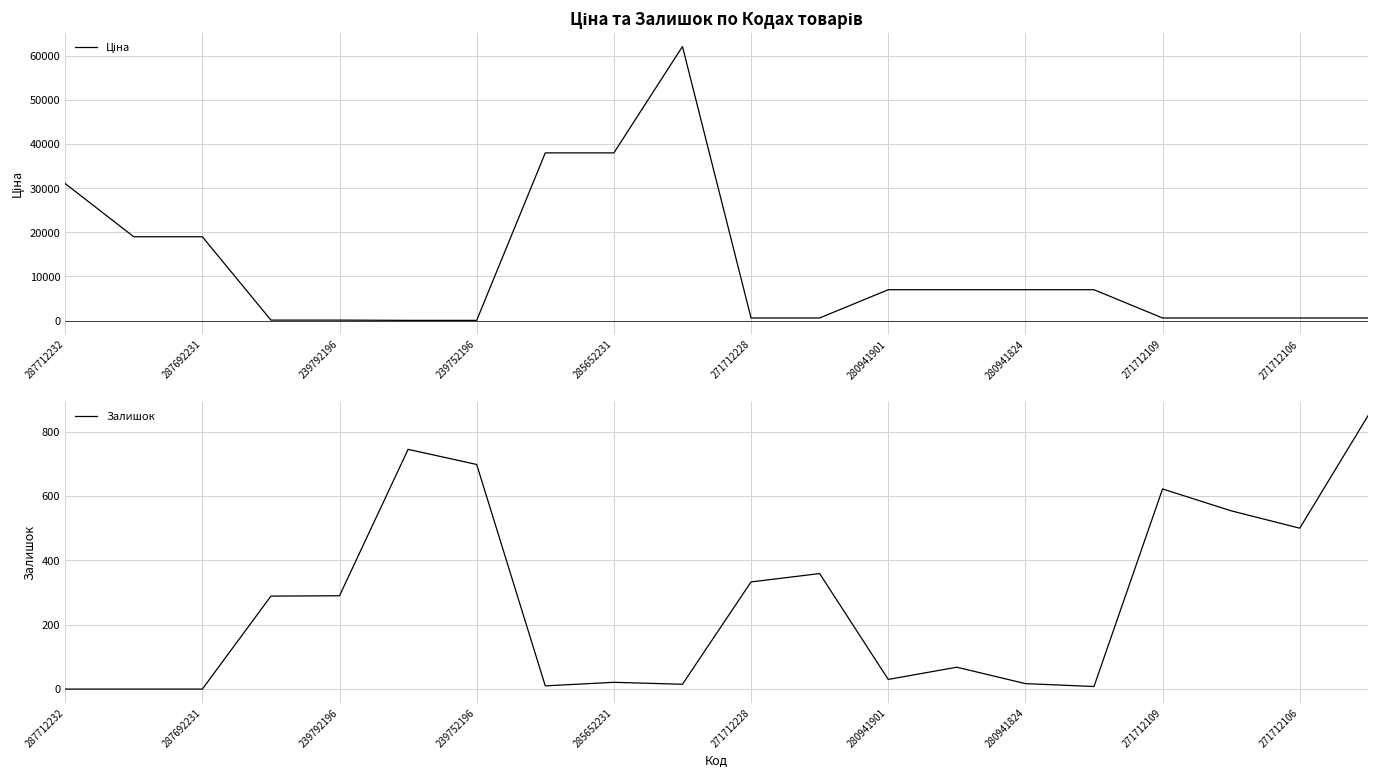

What is the sum of all Ціна values?

239144.6